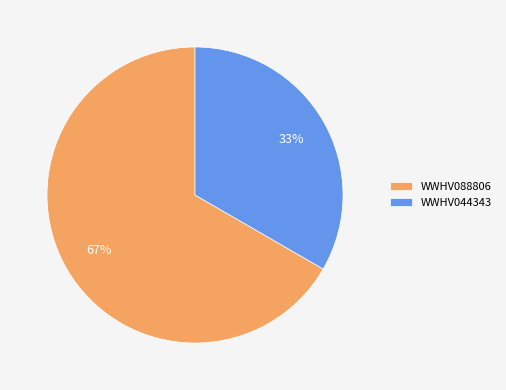

What percentage is the WWHV088806 slice, to the nearest percent?

67%